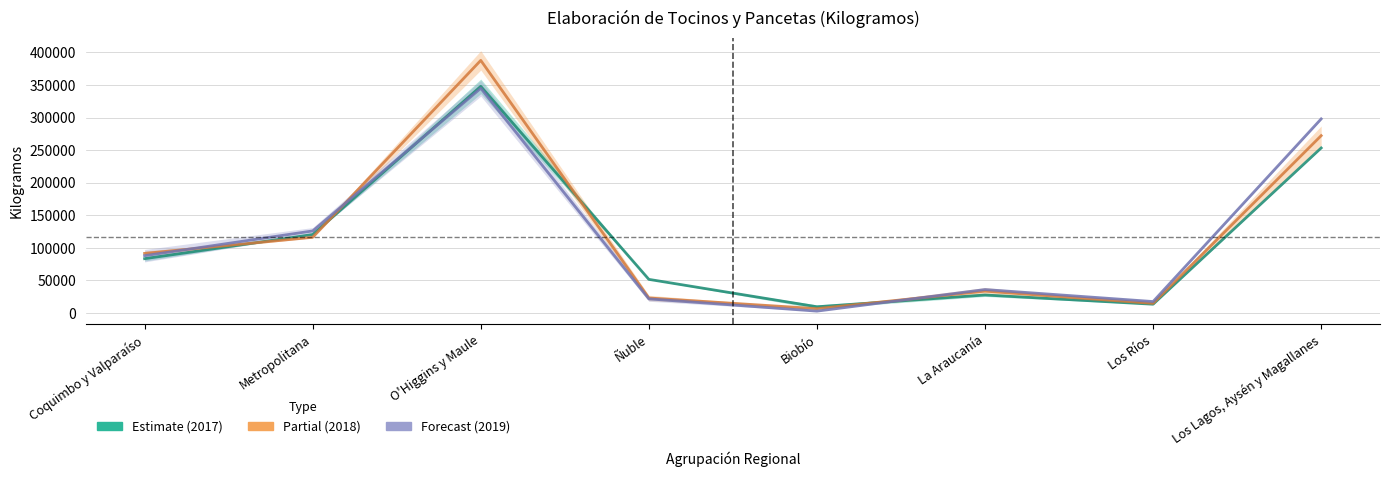

What is the approximate value of Primer Semestre 2017 at Coquimbo y Valparaíso?

83282.0